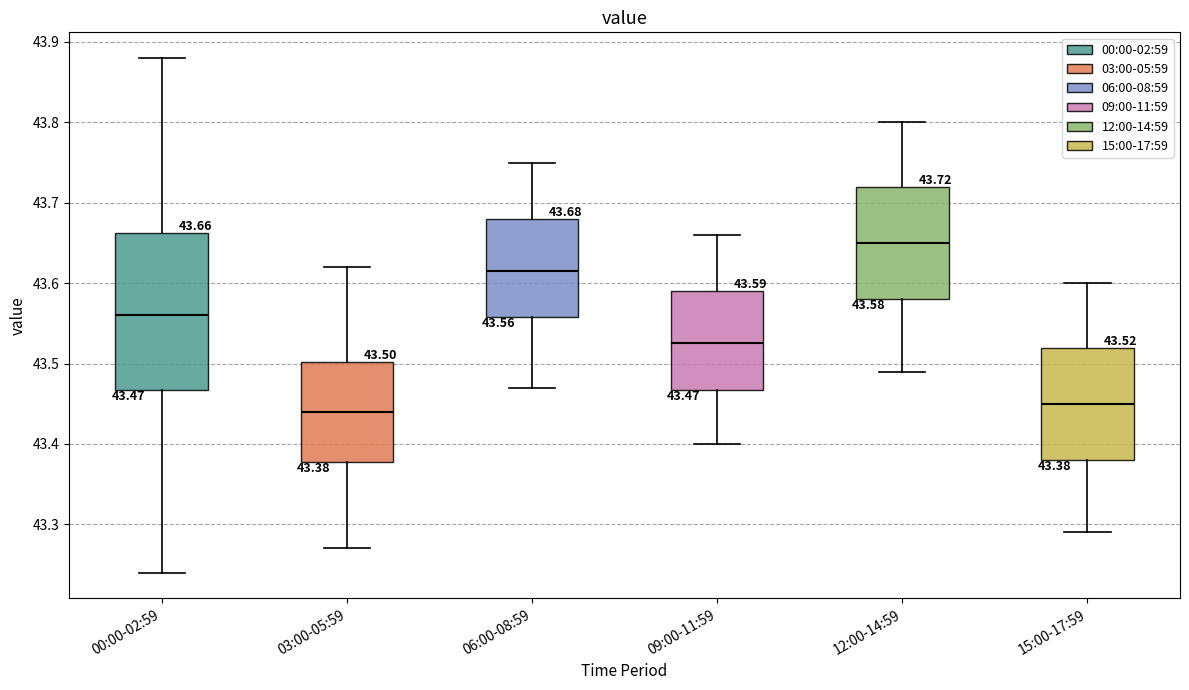

Which box has the highest median line?

12:00-14:59